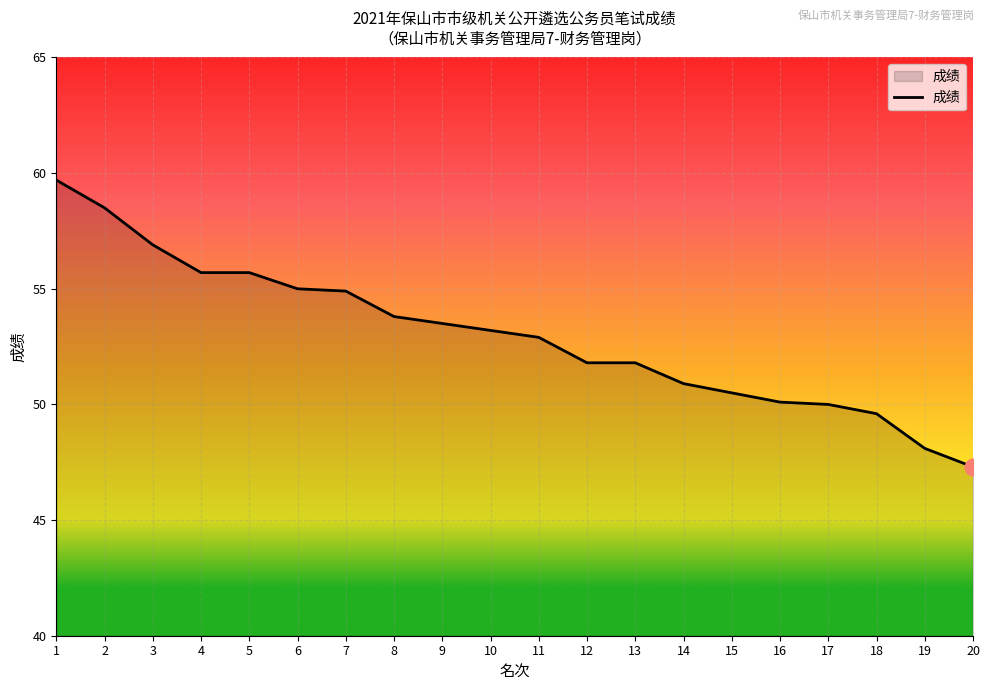

Read the value at 5.

55.7